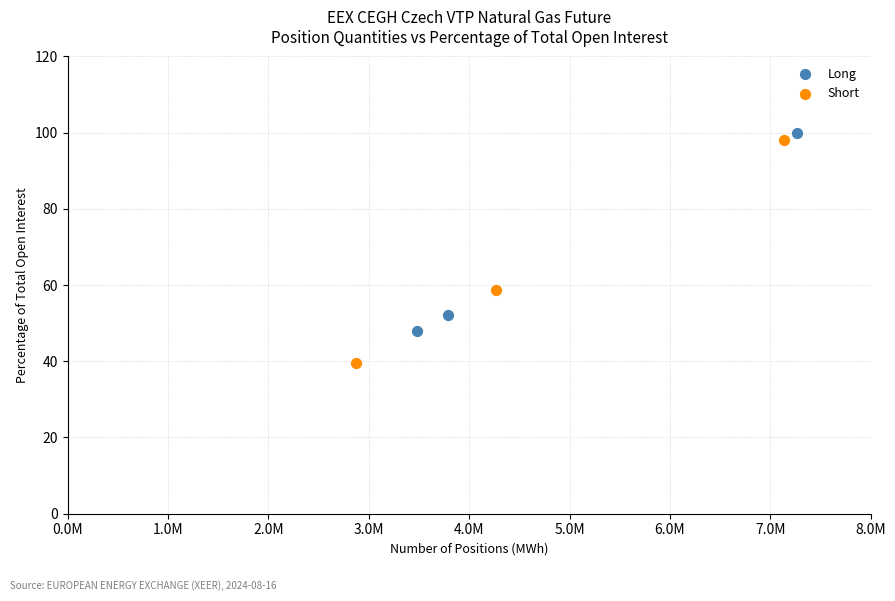

Which series reaches the minimum Y coordinate?

Short